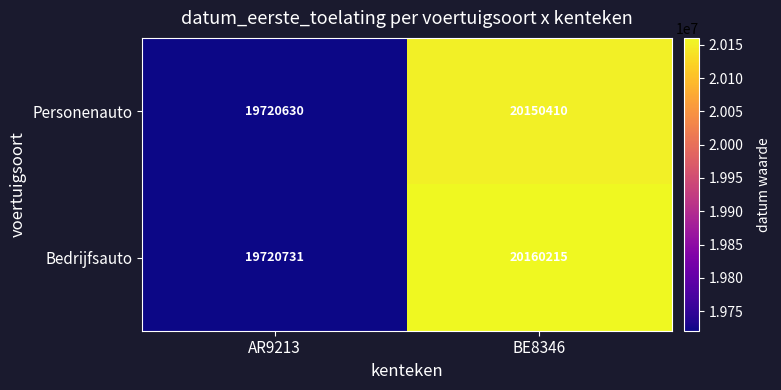

At which category does the chart reach its peak across all series?

BE8346